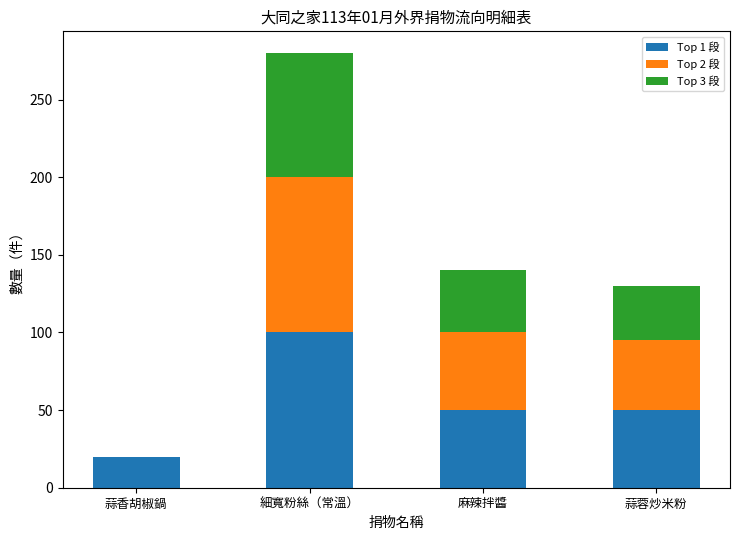

Reading left to right, transcribe the values for Top 1 段.

蒜香胡椒鍋=20	細寬粉絲（常溫）=100	麻辣拌醬=50	蒜蓉炒米粉=50